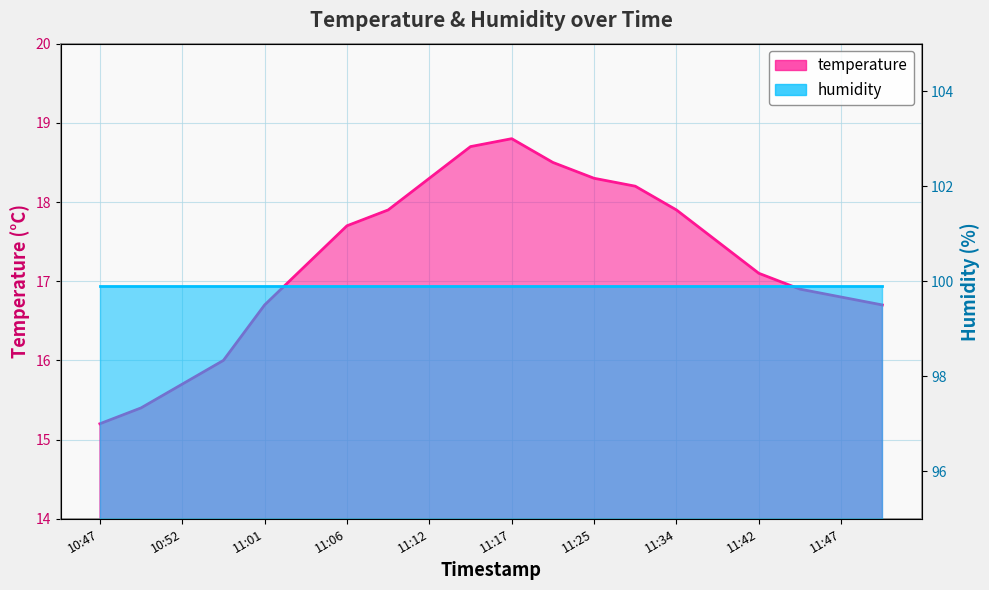

What is the ratio of the value at 11:01 to the value at 11:50?

1.0